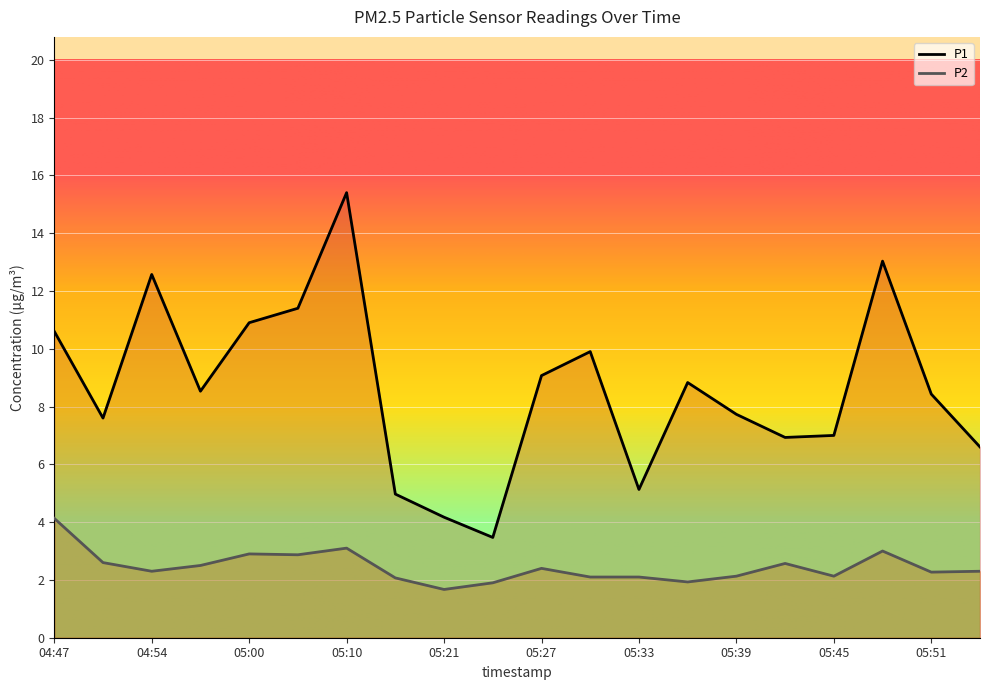

True or false: P1 and P2 intersect in this chart.

False